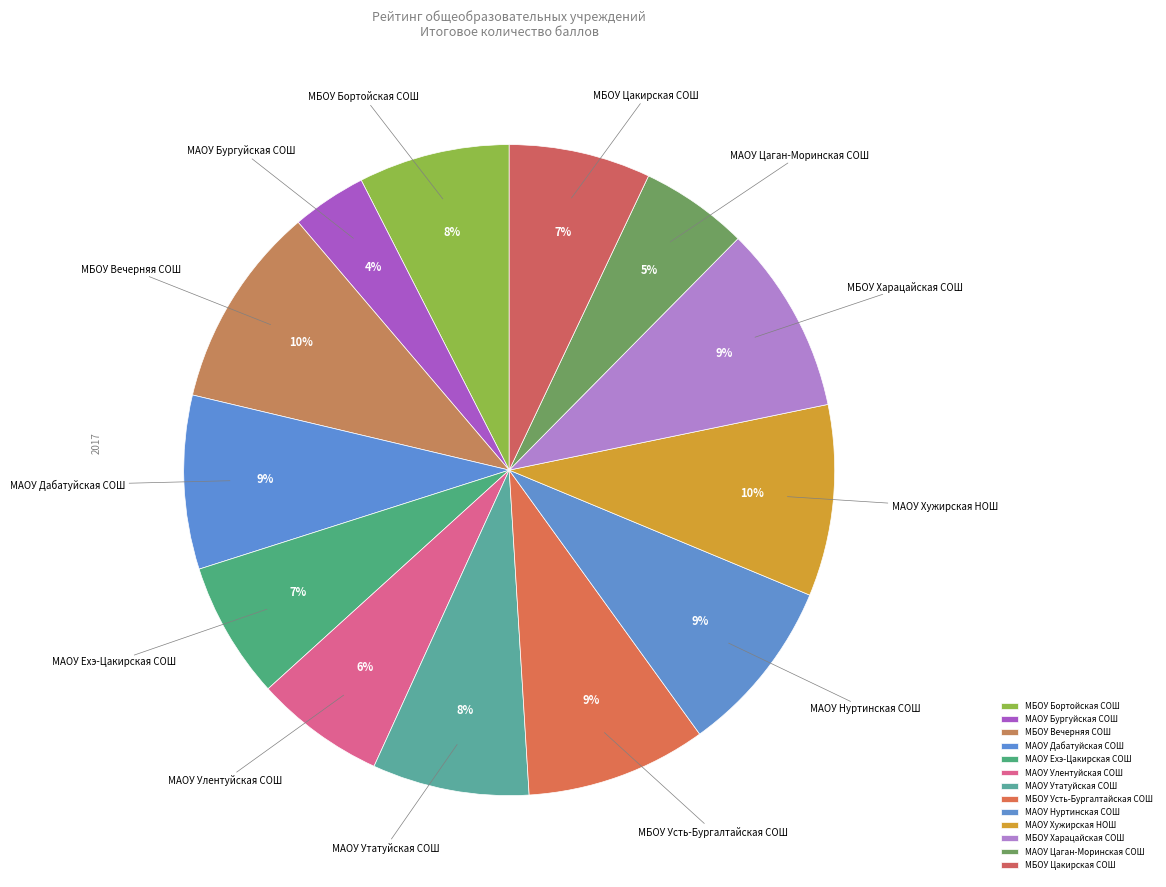

What percentage is the МБОУ Вечерняя СОШ slice, to the nearest percent?

10%